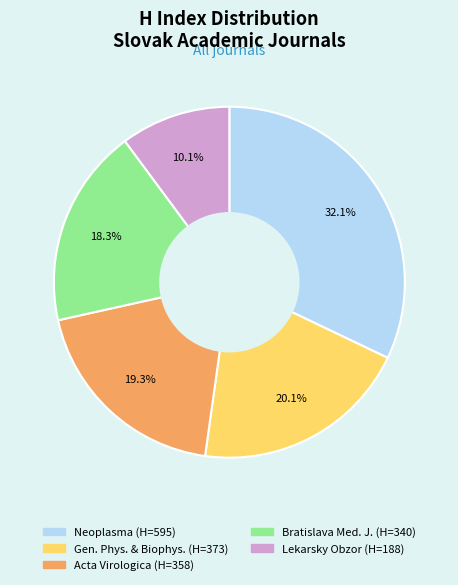

Does any single category account for the majority?

No